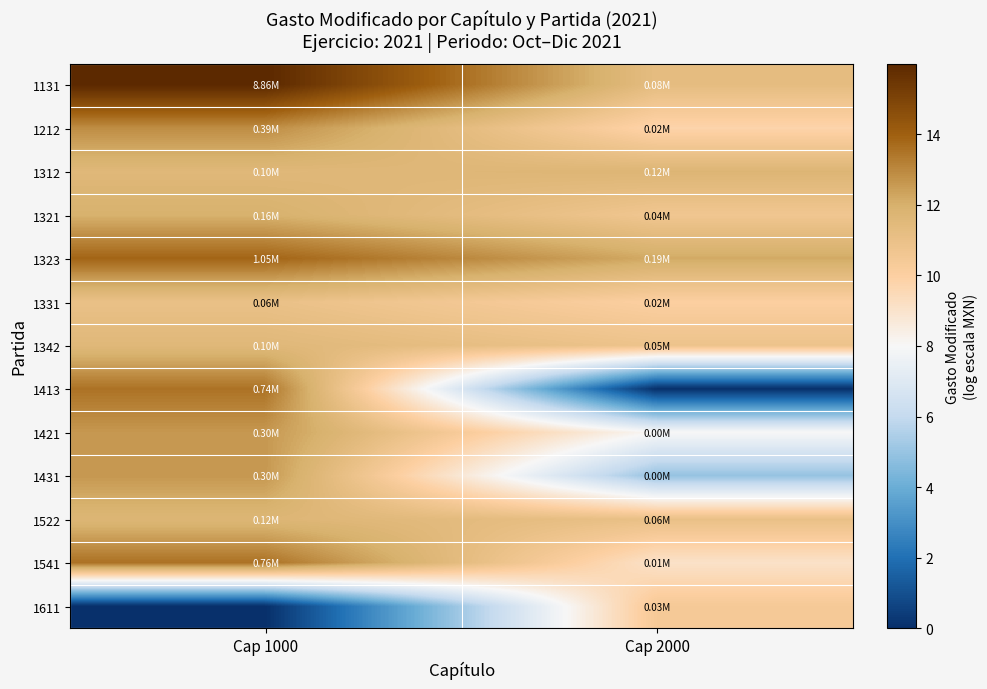

Rank the series at Cap 2000 from lowest to highest value.

1413, 1431, 1421, 1541, 1212, 1331, 1611, 1321, 1342, 1522, 1131, 1312, 1323